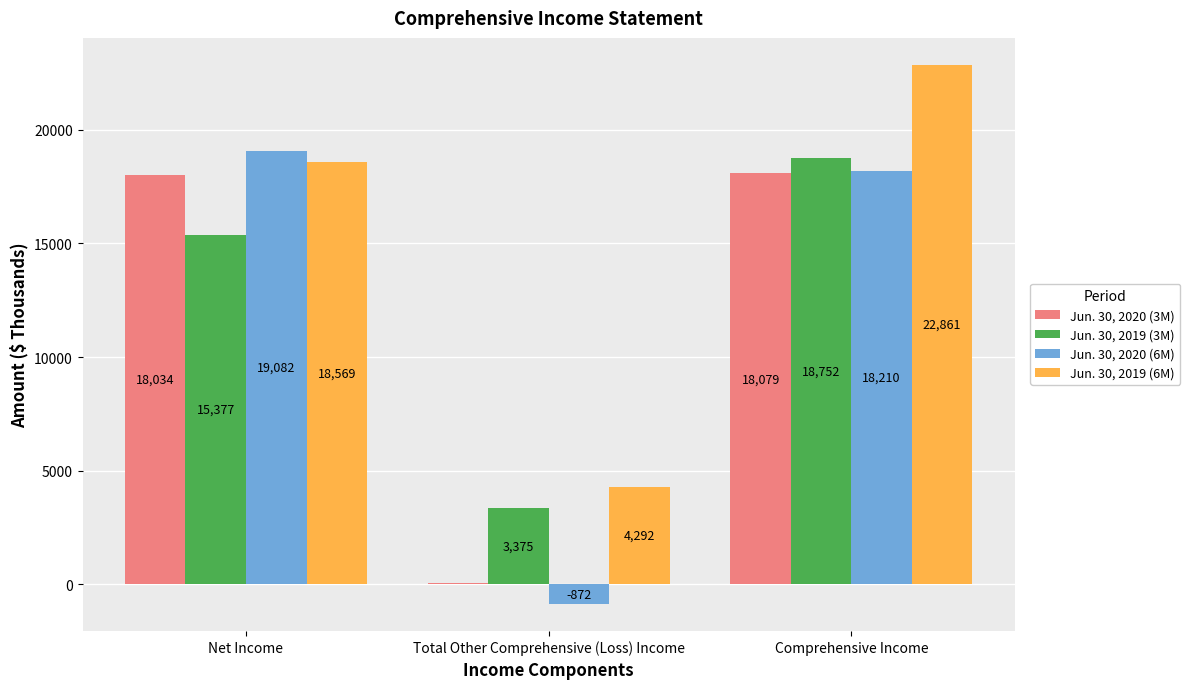

The value of Jun. 30, 2020 (3M) at Comprehensive Income is 23898. True or false?

False